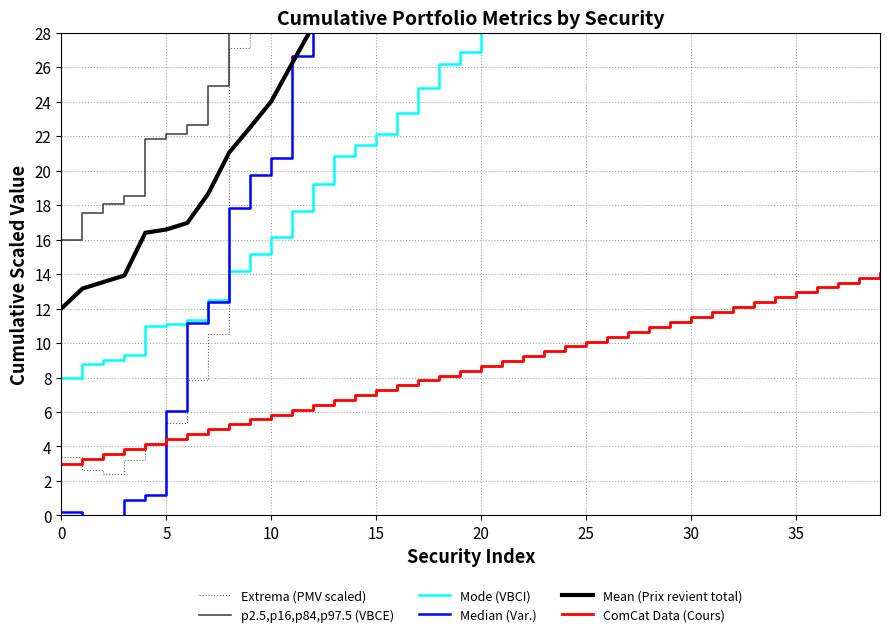

The value of ComCat Data (Cours) at 35 is 12.9. True or false?

True